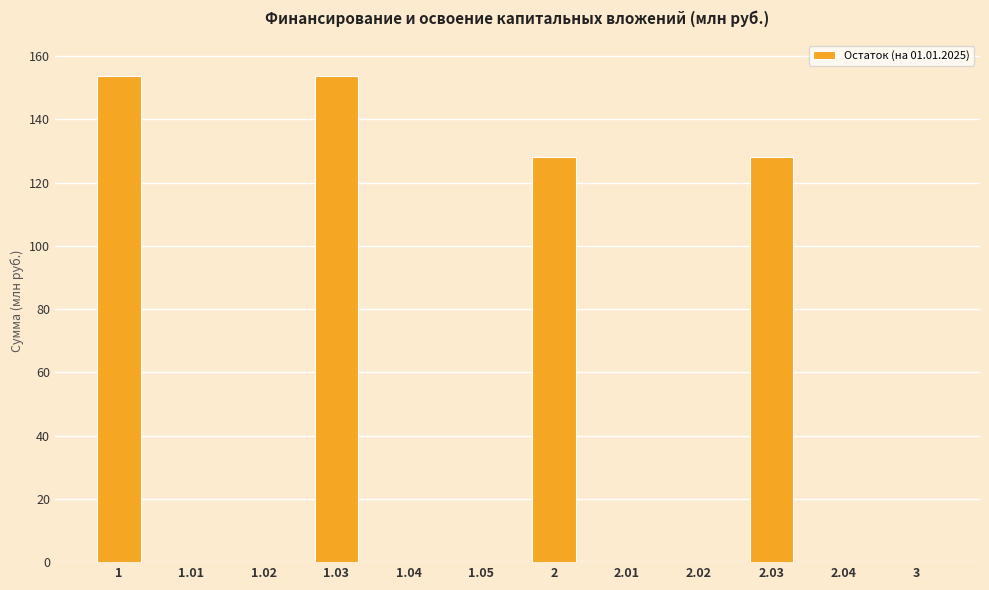

What is the maximum value shown in the chart?

153.6